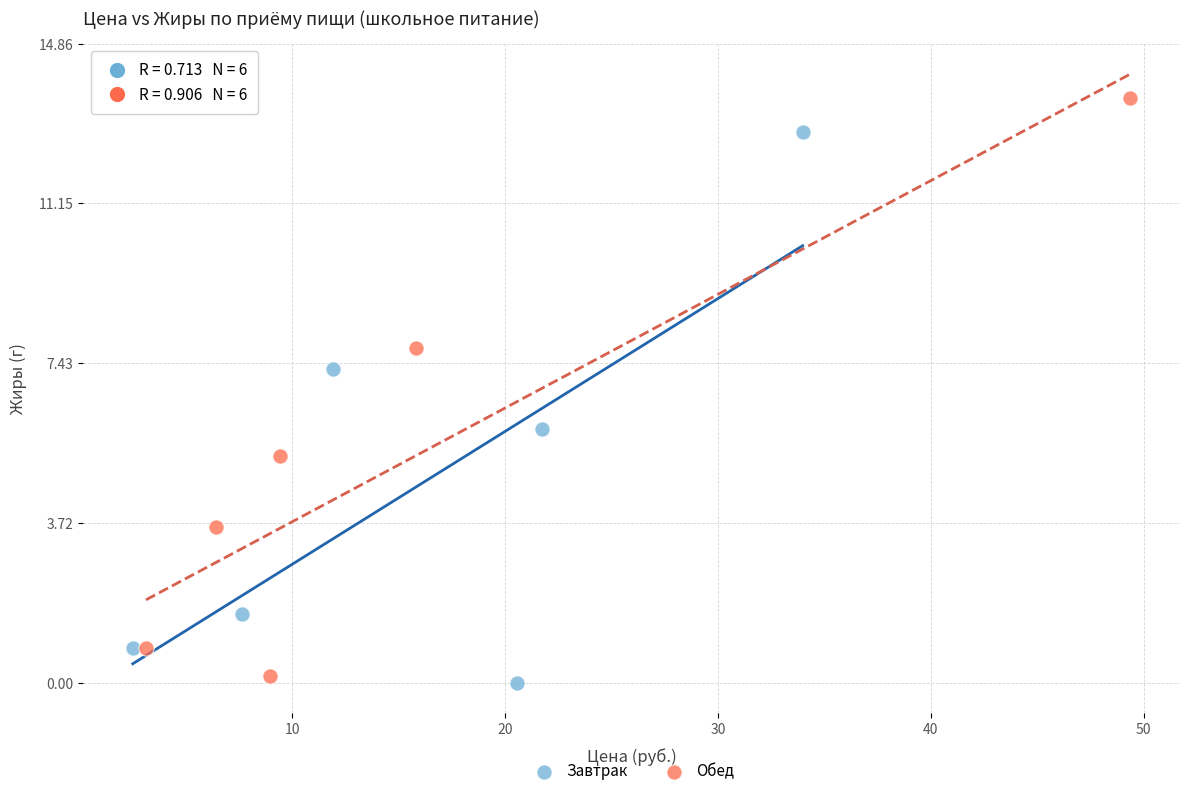

Which series contains the highest Y value?

Обед